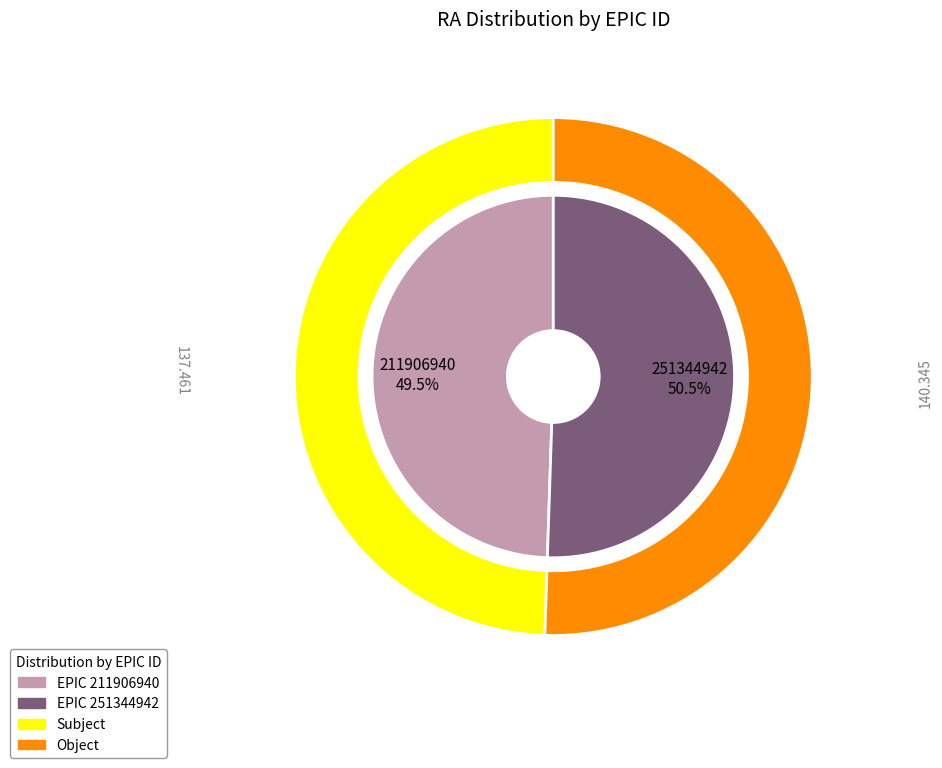

The 211906940 slice represents 49% of the pie. True or false?

True